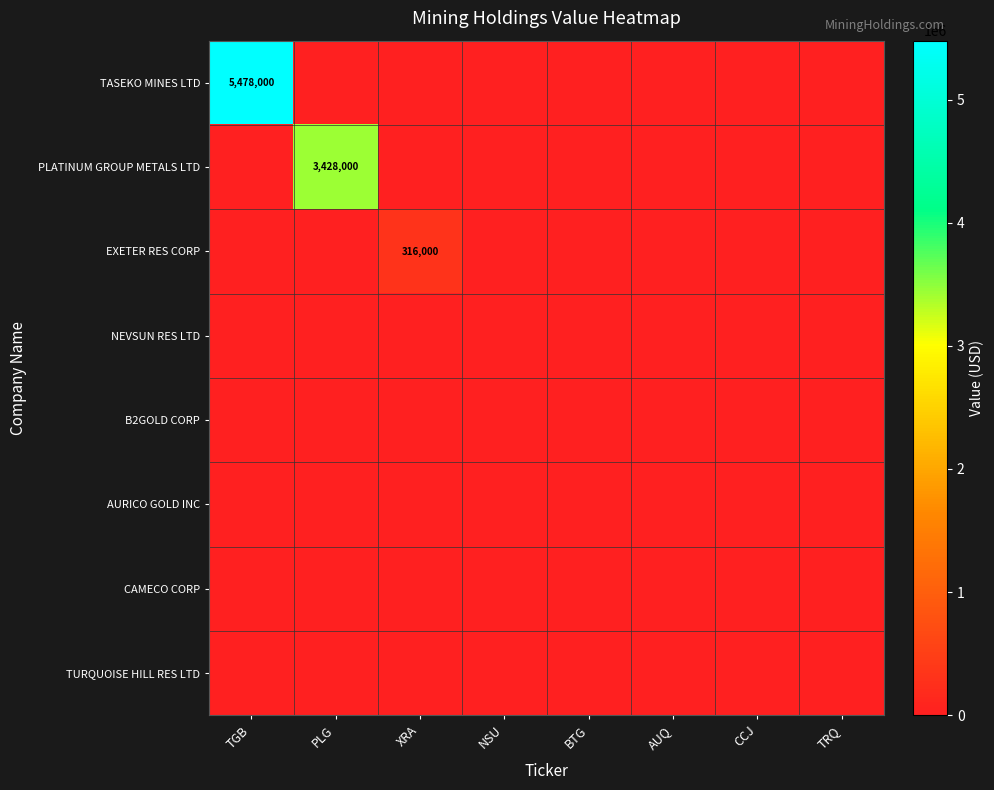

How many series are shown in this chart?

8